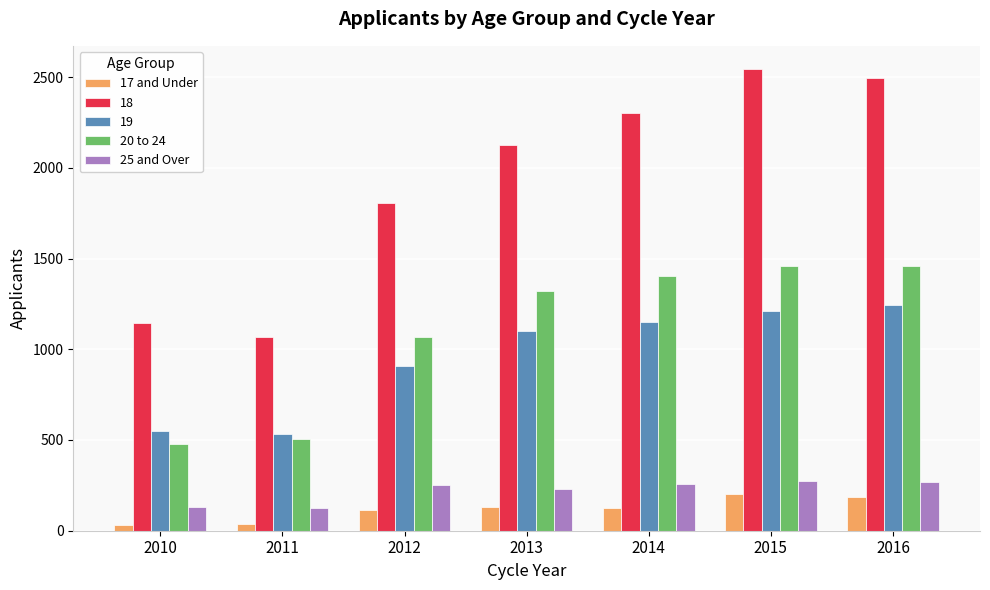

True or false: 20 to 24 has a value of 115 at 2011.

False